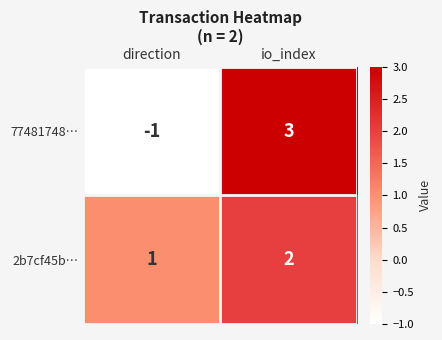

The value of 2b7cf45b… at io_index is 1. True or false?

False